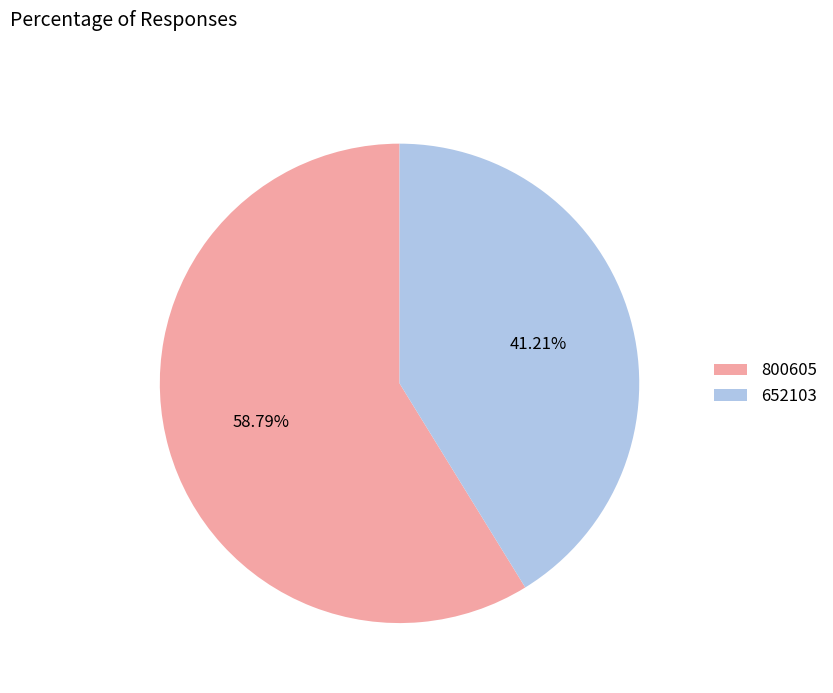

Does any single category account for the majority?

Yes